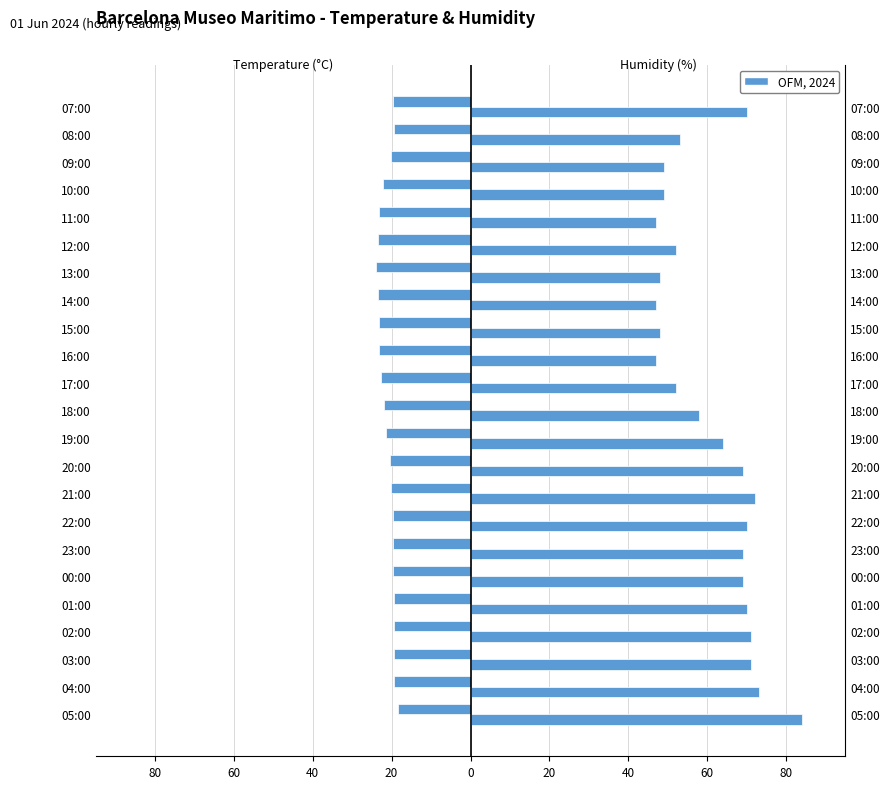

List the series in order of their overall mean, lowest first.

Temperature (°C), Humidity (%)